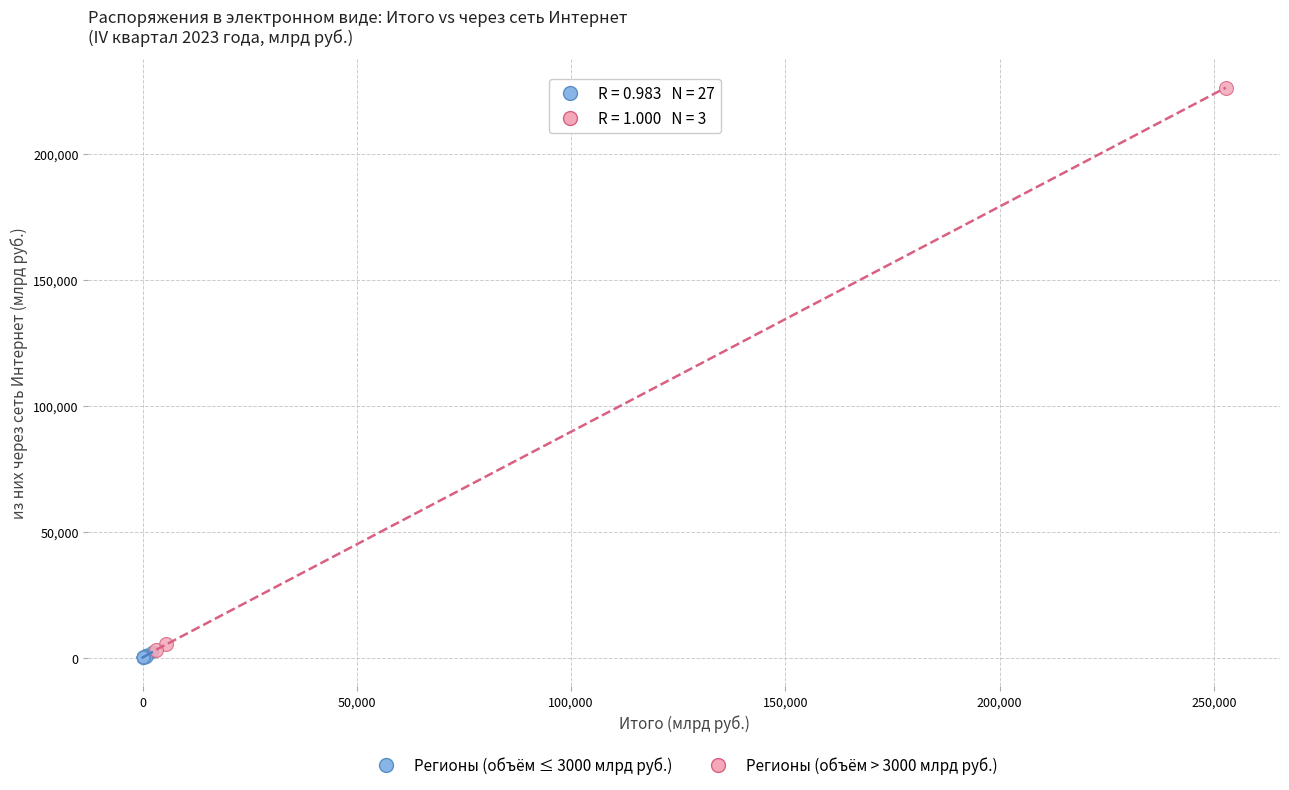

Which series reaches the maximum Y coordinate?

Регионы (объём > 3000 млрд руб.)